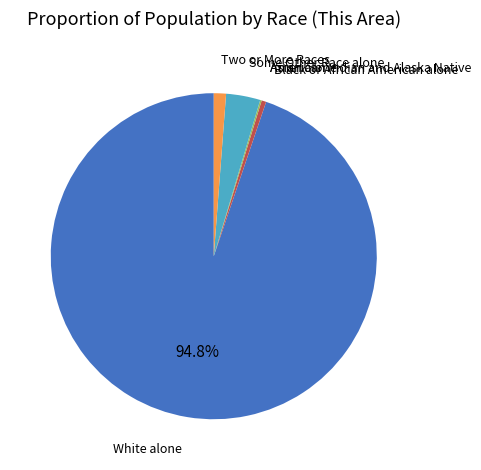

Is there a majority slice in this chart?

Yes